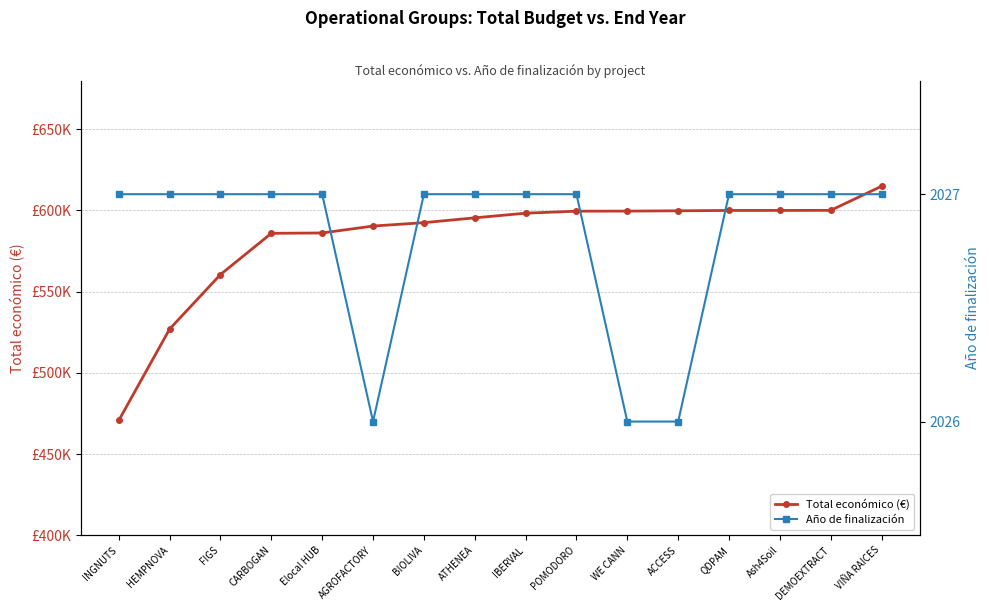

True or false: Total económico (€) and Año de finalización intersect in this chart.

False